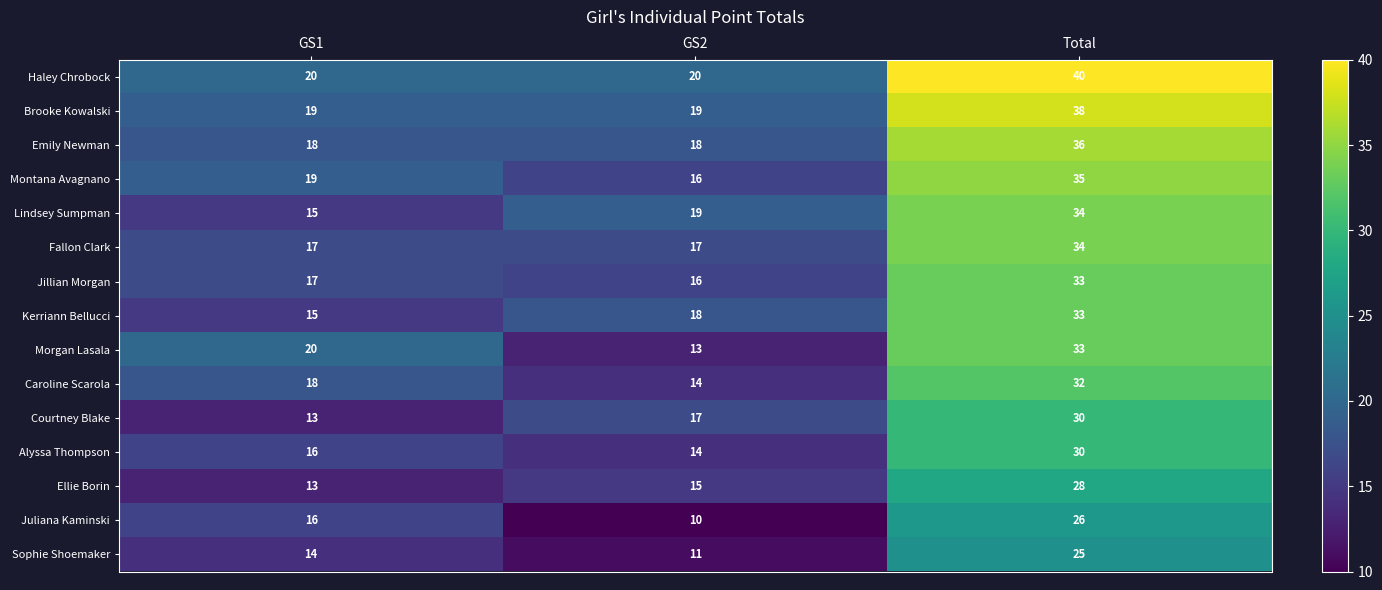

What is the spread (max minus min) of values at GS1?

7